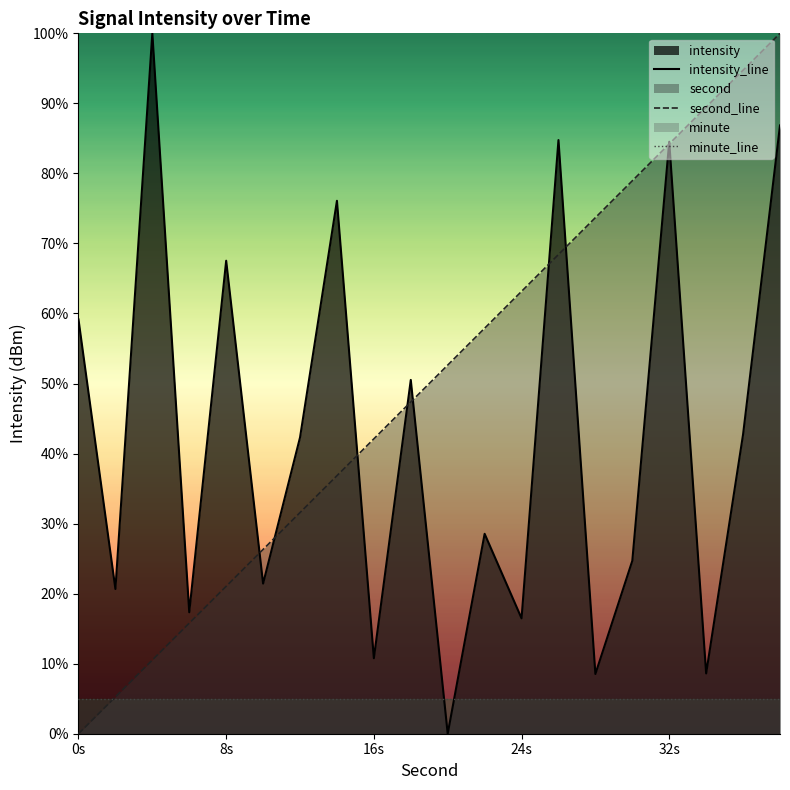

What is the maximum value shown in the chart?

100.0